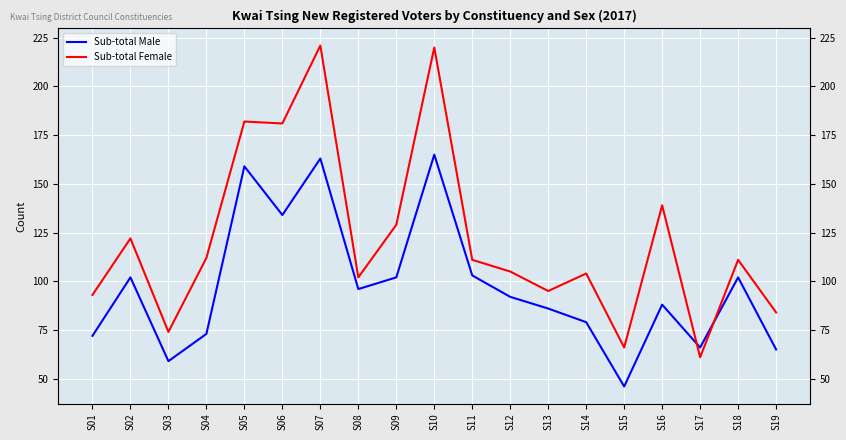

What is the sum of all Sub-total Female values?

2312